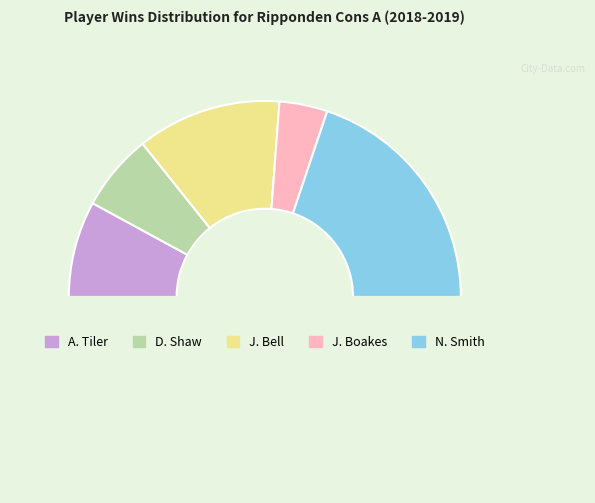

Which category has the biggest portion of the pie?

N. Smith